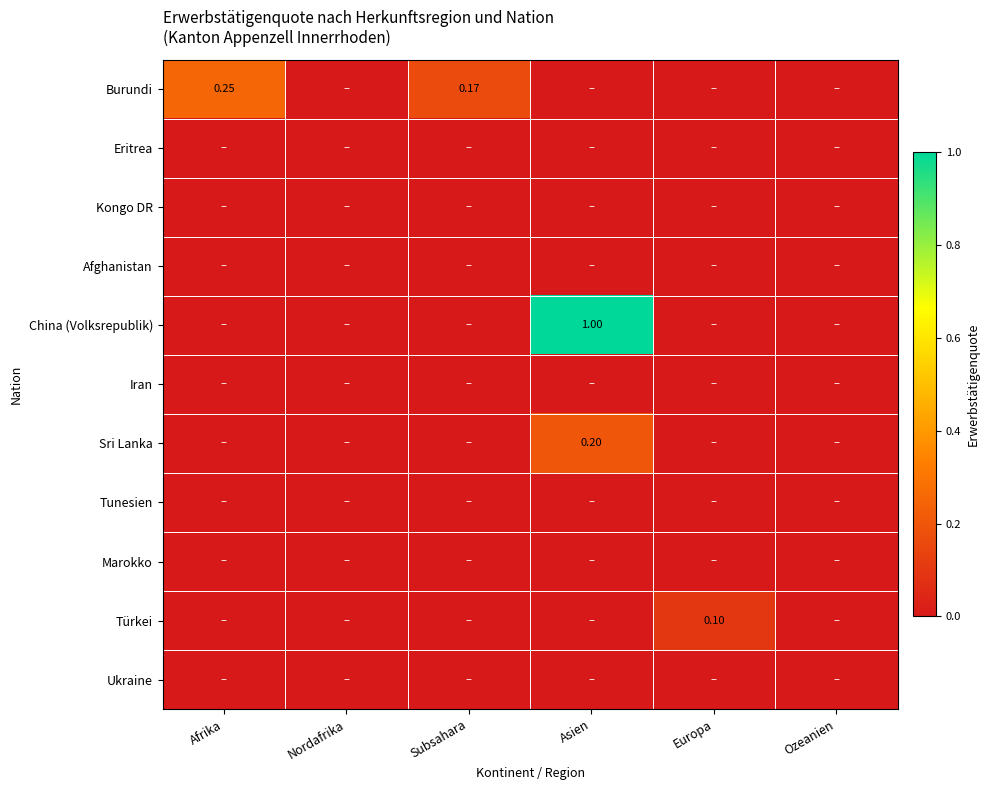

Is the value of China (Volksrepublik) at Afrika greater than the value of Iran at Asien?

No